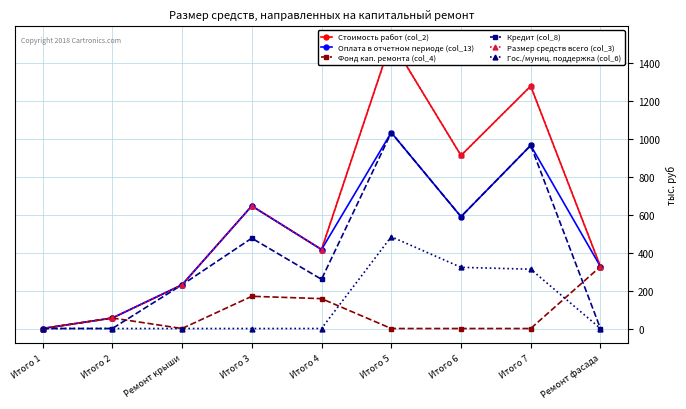

Between Итого 1 and Ремонт крыши, which is larger?

Ремонт крыши